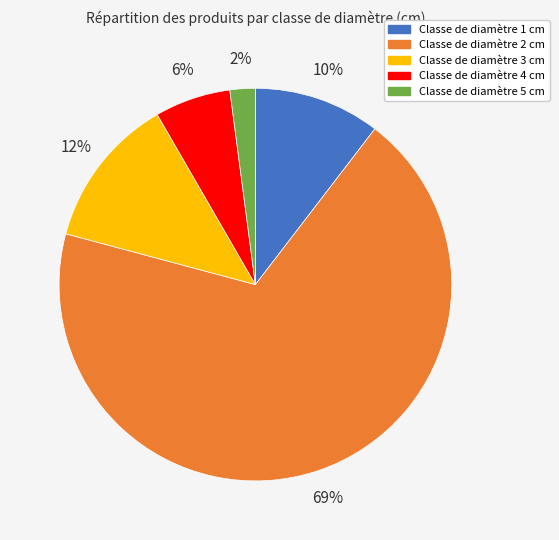

How many slices are in this pie chart?

5